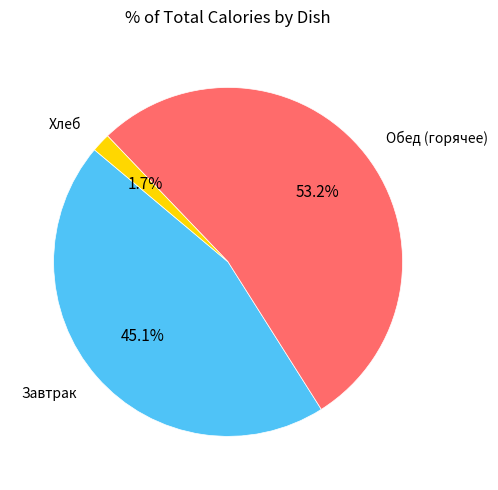

Does any single category account for the majority?

Yes